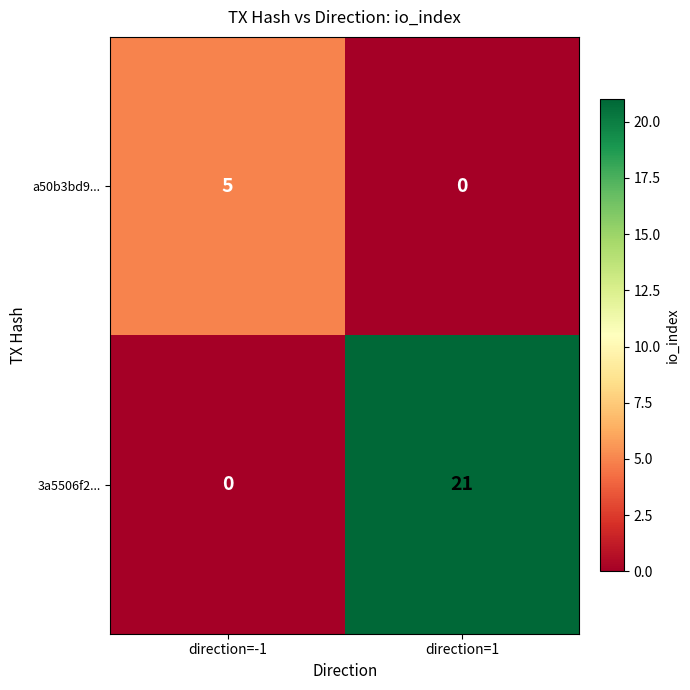

Where is a50b3bd9... nearest to the value 2?

direction=1